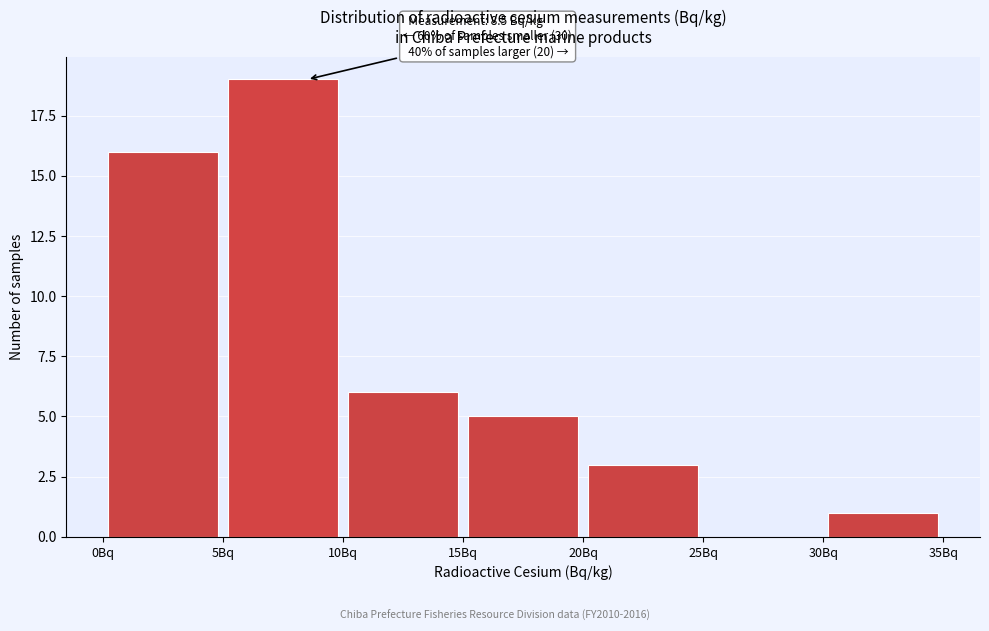

Over which range of the x-axis is the bar tallest?

5 to 10